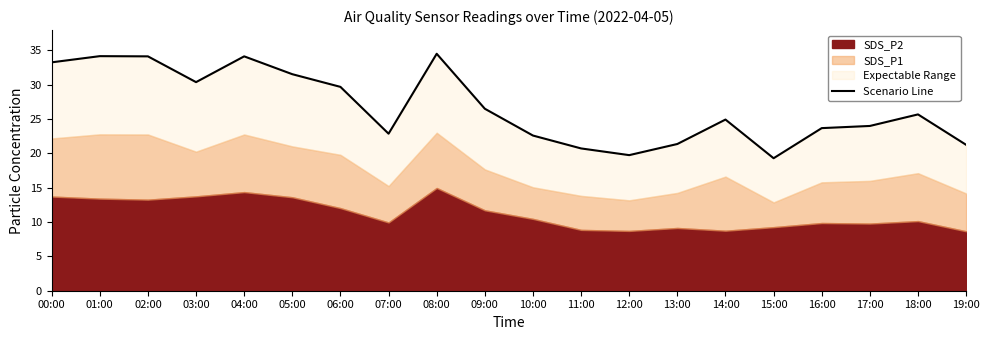

Rank the categories by value from highest to lowest.

08:00, 01:00, 02:00, 04:00, 00:00, 05:00, 03:00, 06:00, 09:00, 18:00, 14:00, 17:00, 16:00, 07:00, 10:00, 13:00, 19:00, 11:00, 12:00, 15:00